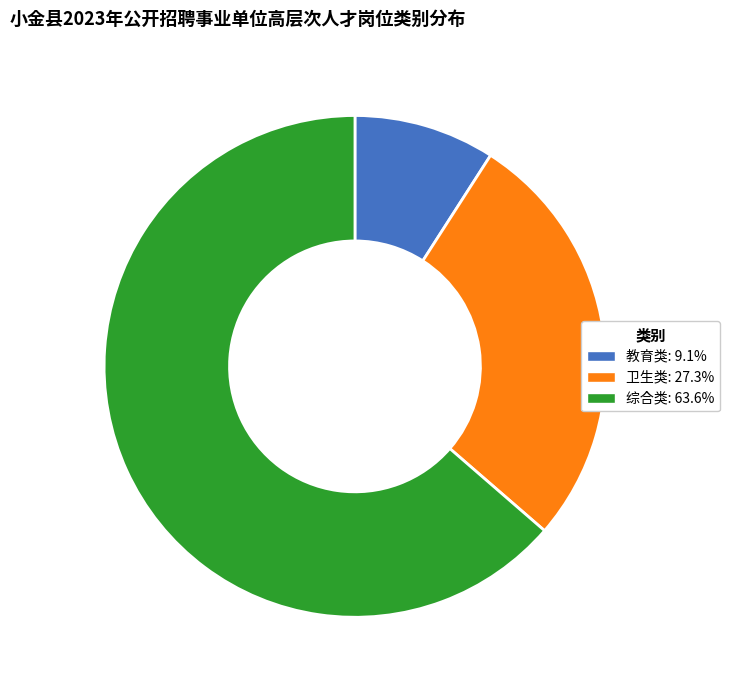

What is the majority slice?

综合类